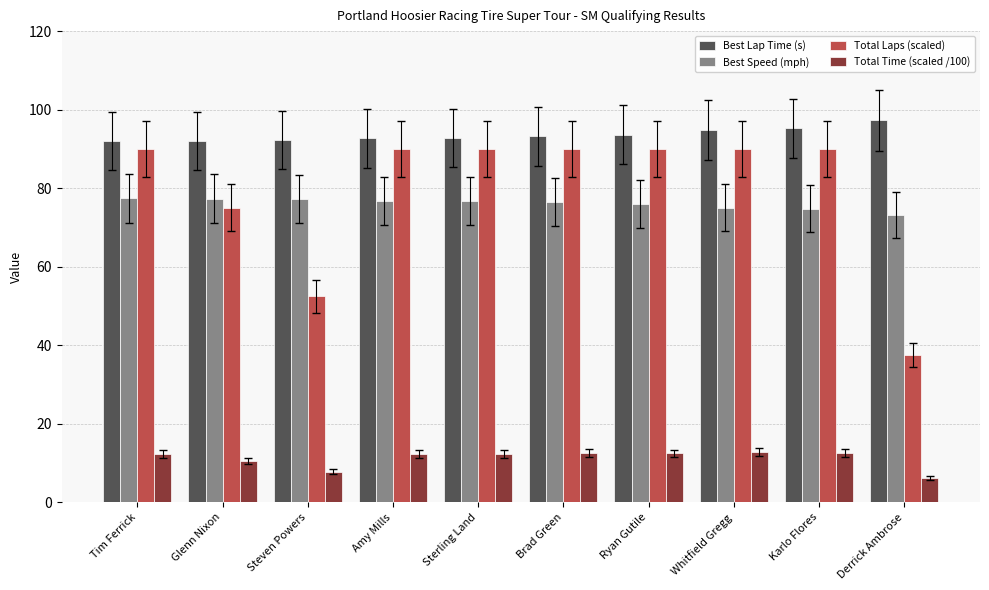

What is the difference between the second highest and minimum values in the Best Speed (mph) series?

4.2